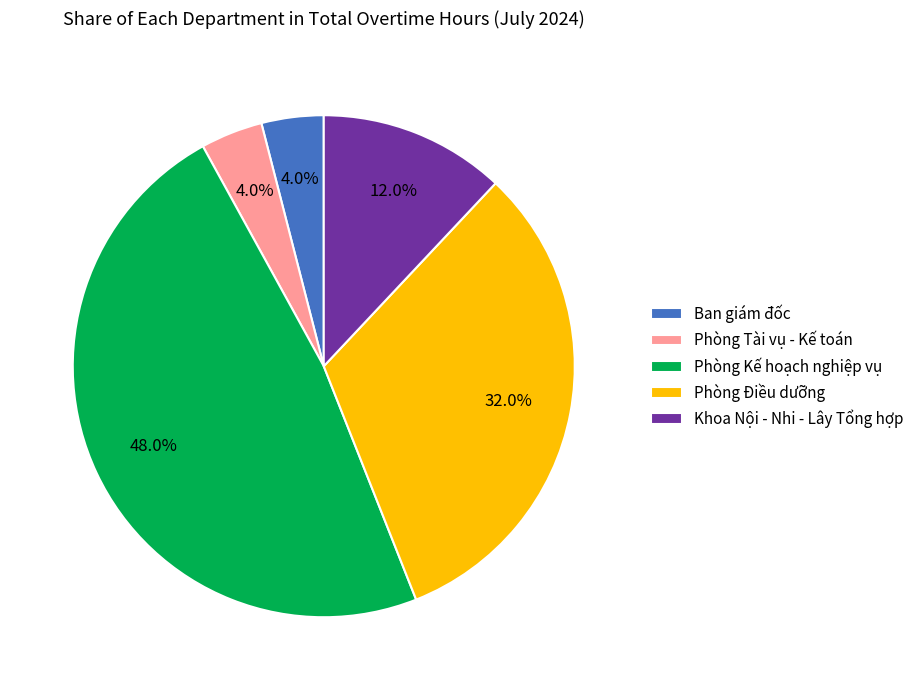

Is there a majority slice in this chart?

No